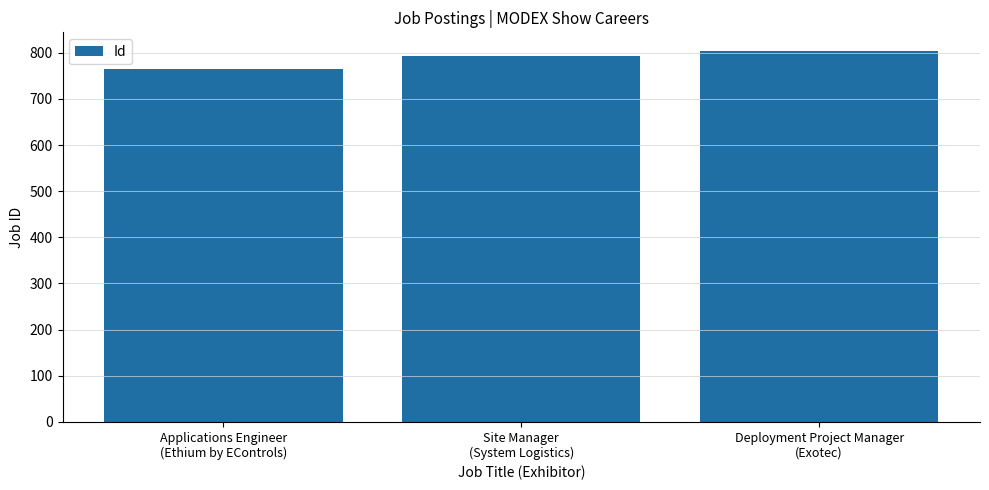

What is the sum of all values?

2361